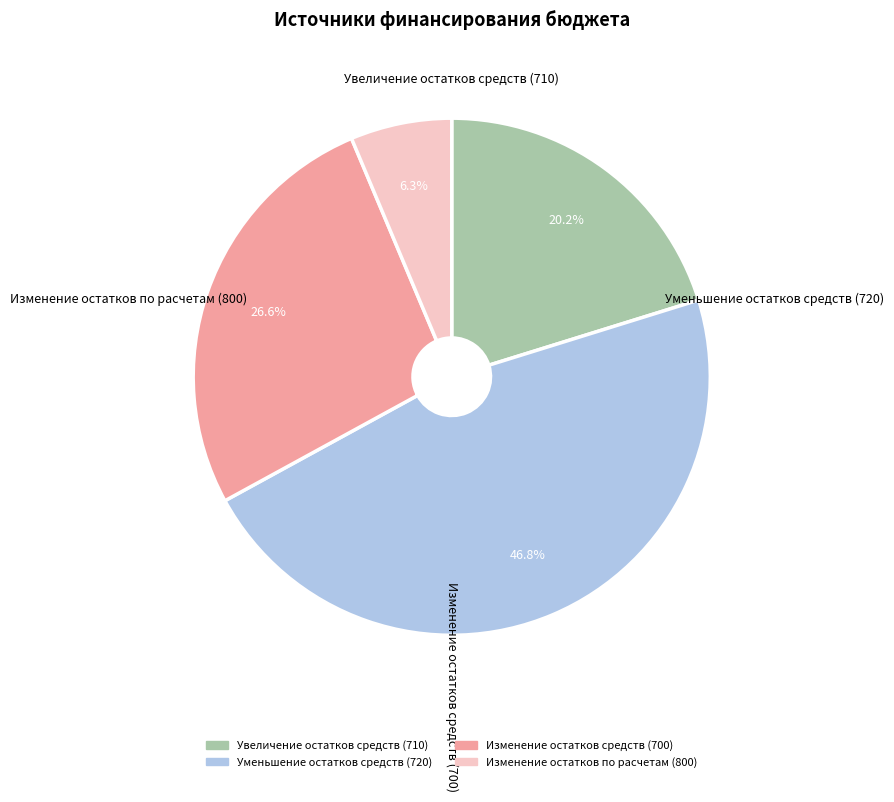

The Изменение остатков средств (700) slice represents 27% of the pie. True or false?

True